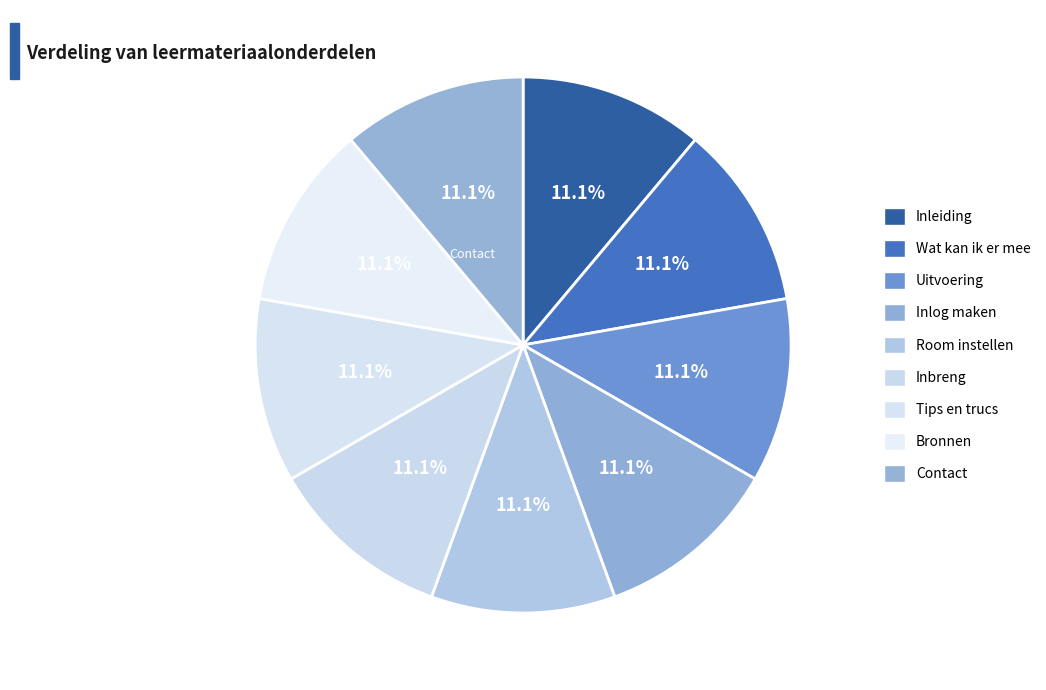

How many segments does this pie chart have?

9